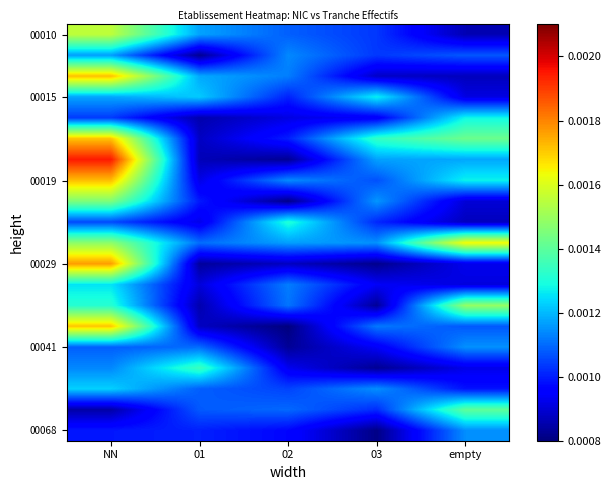

Which label corresponds to the largest value in the chart?

NN